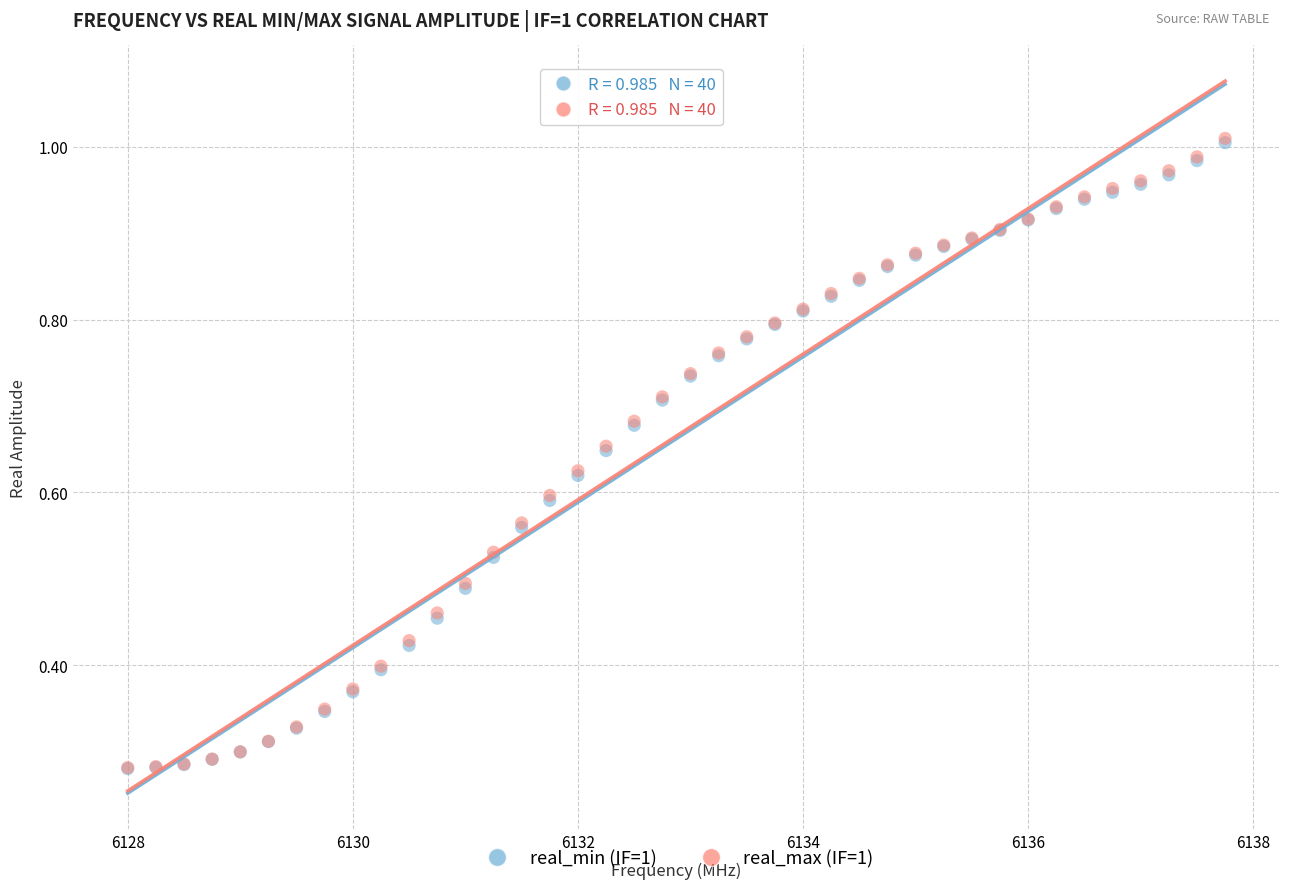

What are all the series names shown in the legend?

real_min (IF=1), real_max (IF=1)